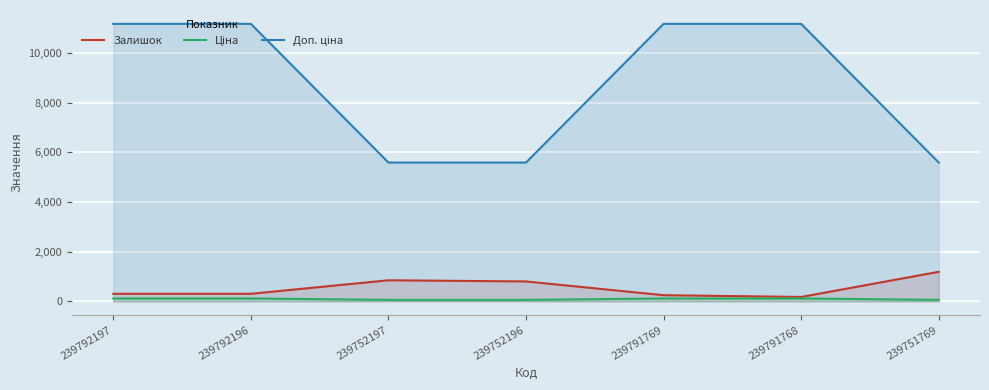

How many data points does each series have?

7